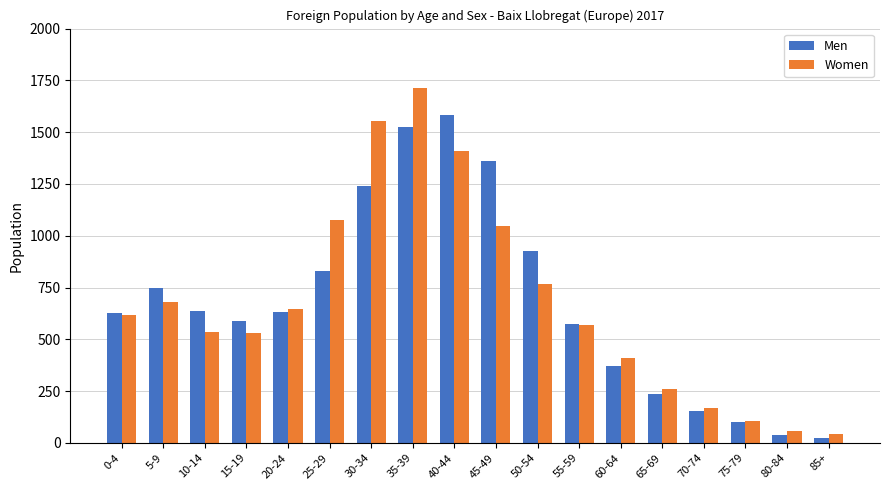

True or false: Men has a value of 380 at 35-39.

False